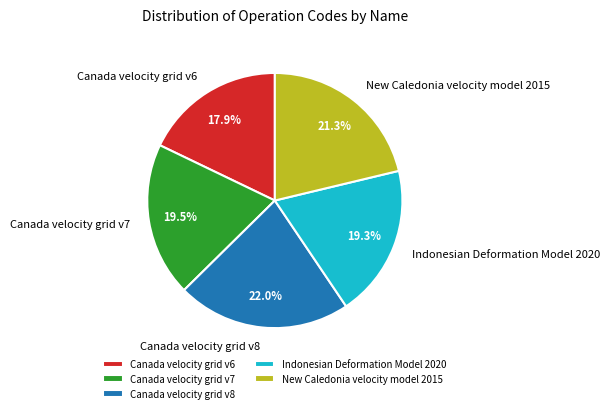

Which has a higher value, Canada velocity grid v8 or Canada velocity grid v7?

Canada velocity grid v8